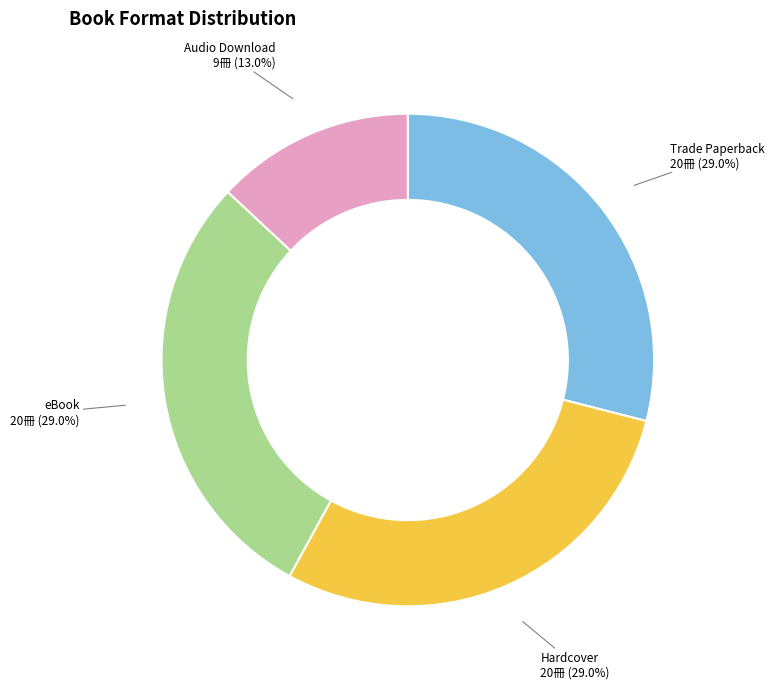

Does eBook represent more than half of the total?

No